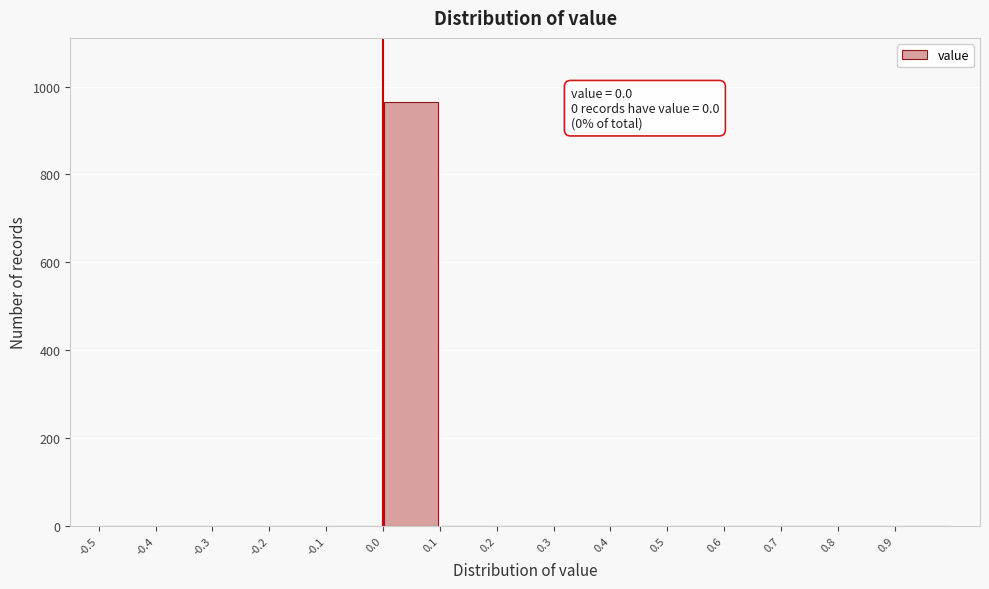

Over which range of the x-axis is the bar tallest?

0.0 to 0.1